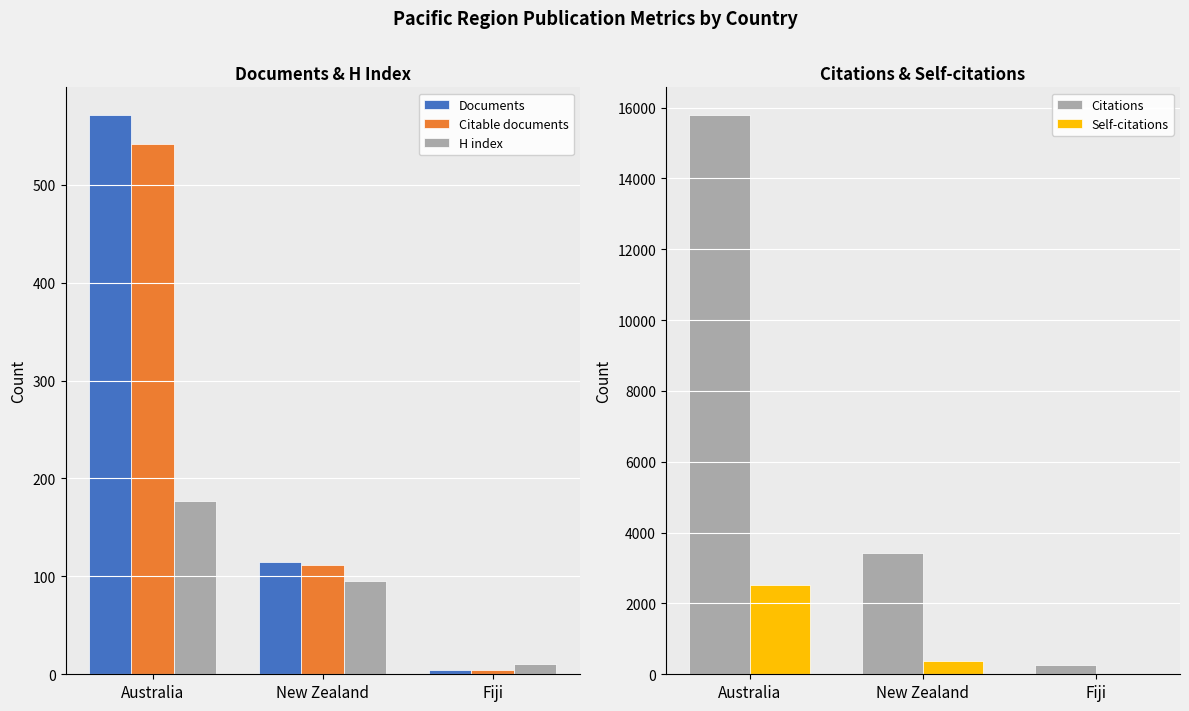

At Fiji, list the series in order from largest to smallest.

Citations, Self-citations, H index, Documents, Citable documents